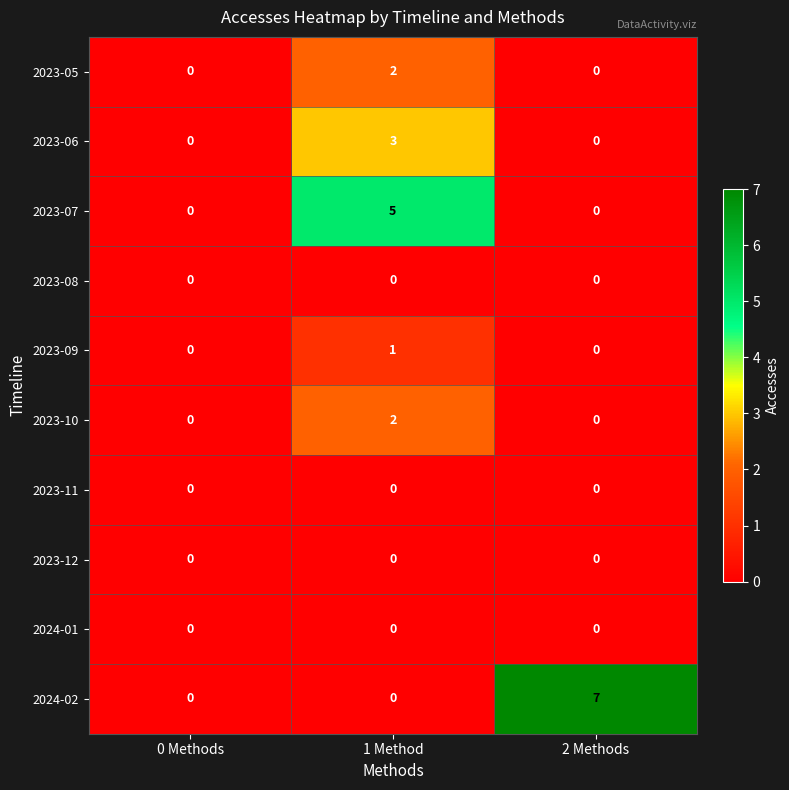

Is it true that 2024-01 equals 0 at 1 Method?

True